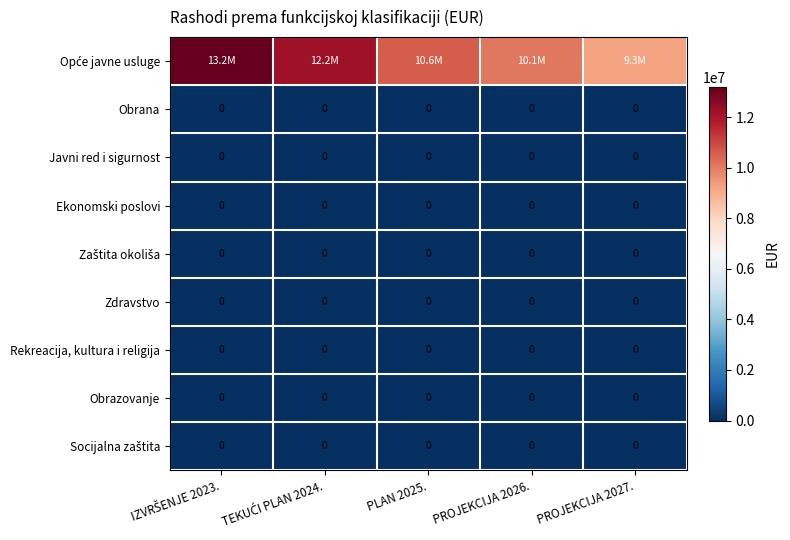

Is it true that Rekreacija, kultura i religija equals 0 at PLAN 2025.?

True